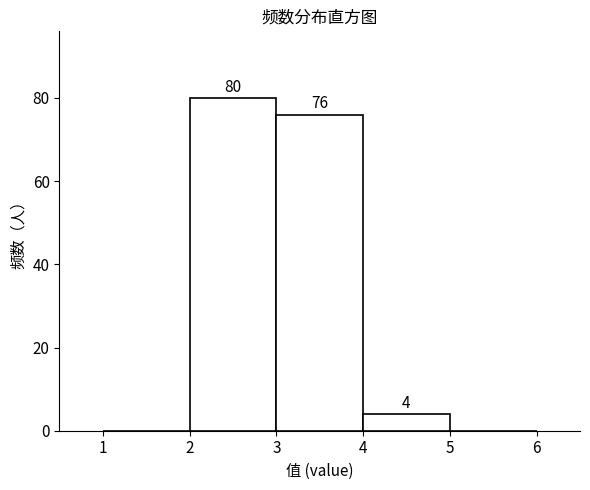

Which range on the x-axis has the tallest bar?

2 to 3